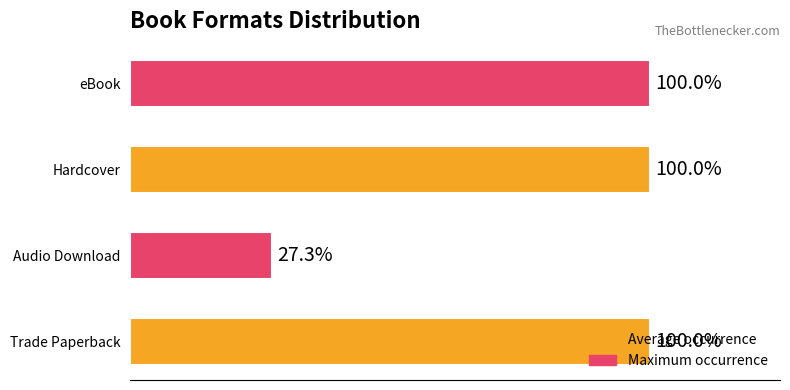

Does the chart contain any negative values?

No